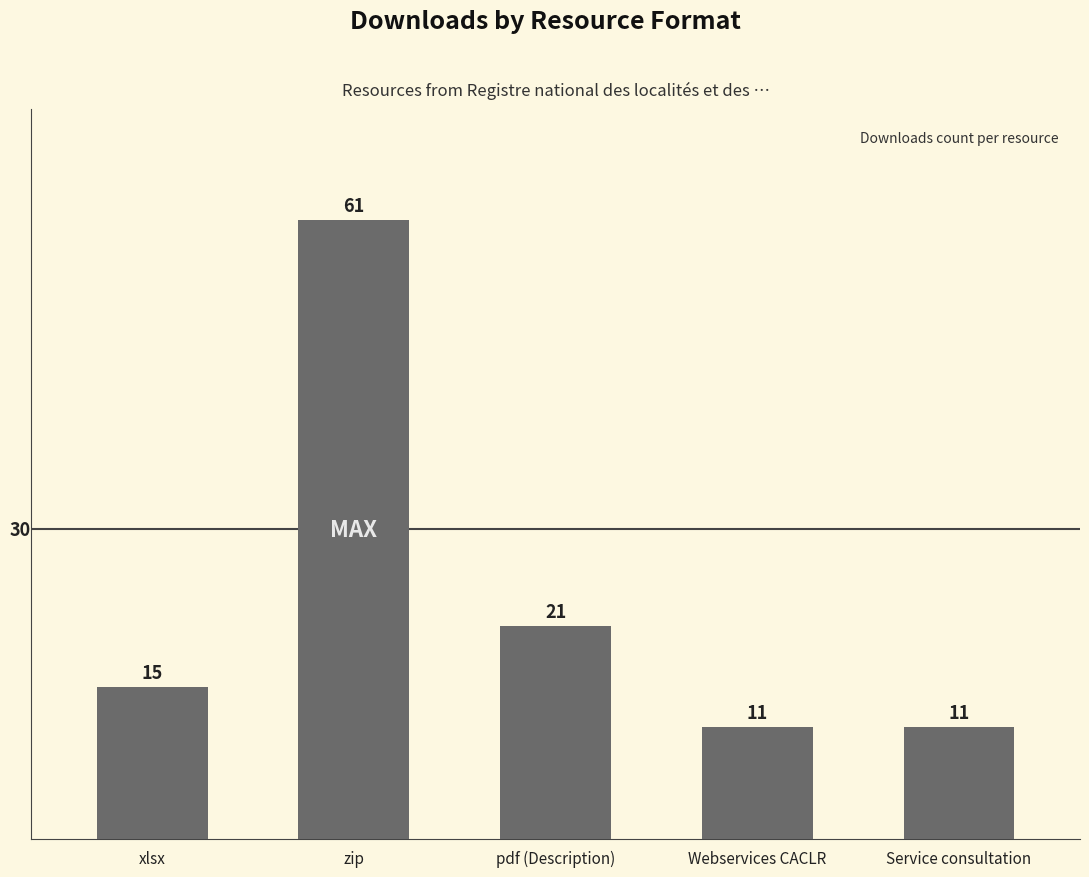

What value does the data have at pdf (Description)?

21